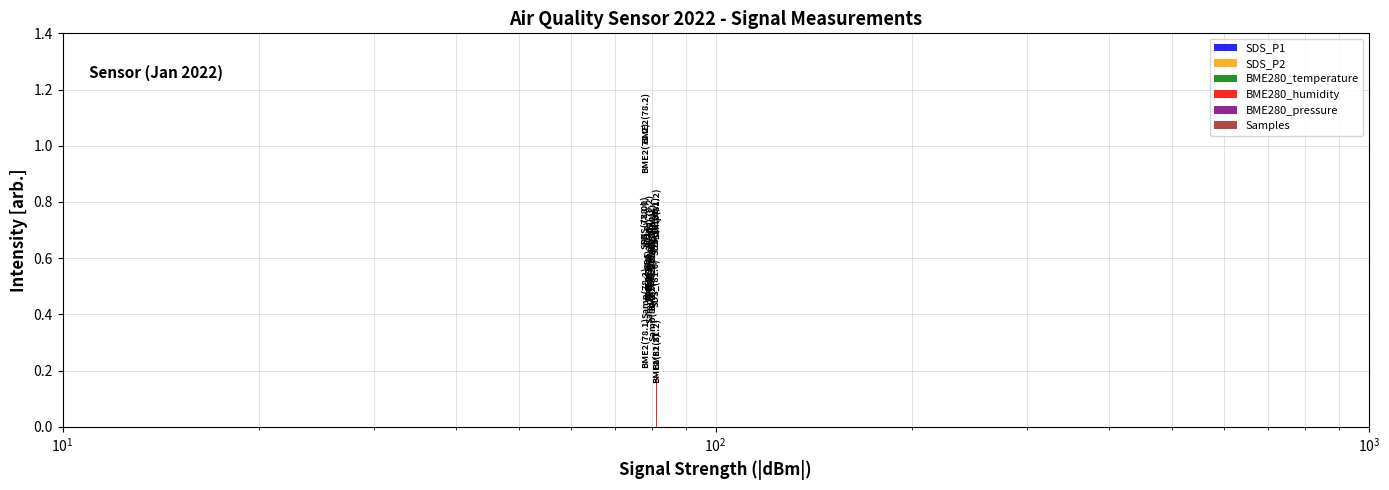

Which series changed the most between $\mathdefault{10^{2}}$ and $\mathdefault{10^{3}}$?

BME280_pressure